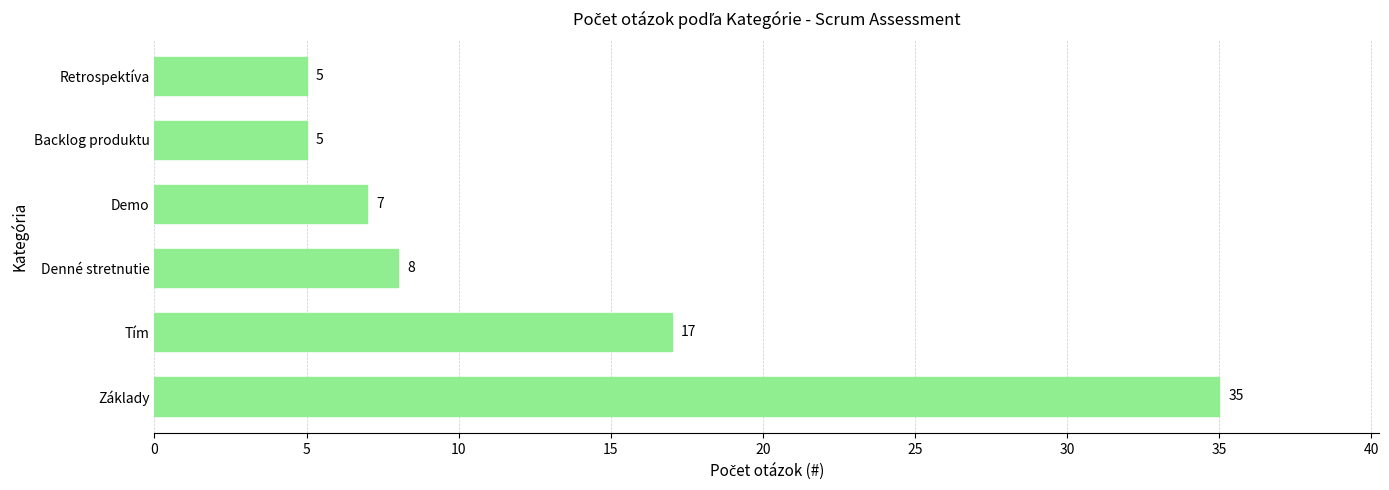

What is the greatest value displayed?

35